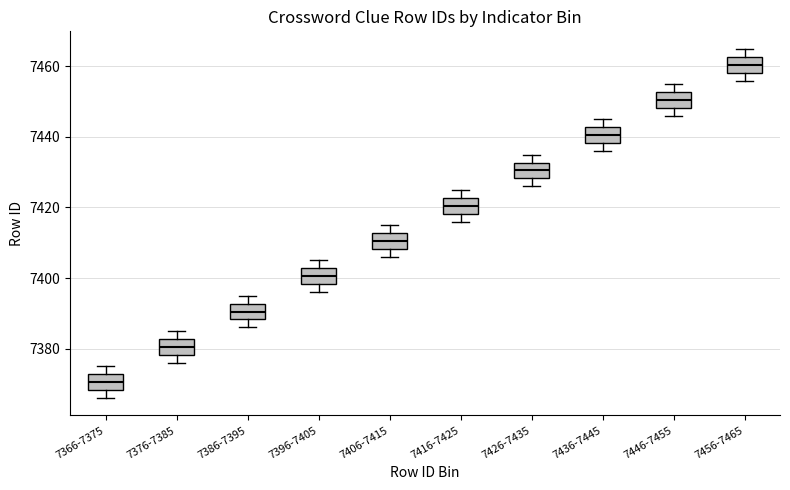

Where does the lower whisker of the box for 7436-7445 end on the y-axis? The values are not printed on the chart, so give them approximately, as read against the axis.

7436